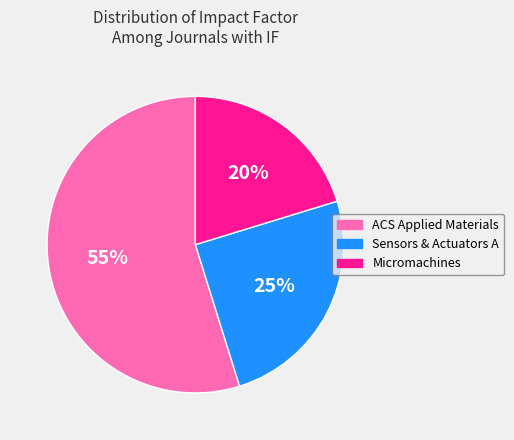

Is there any slice that represents more than half of the pie?

Yes